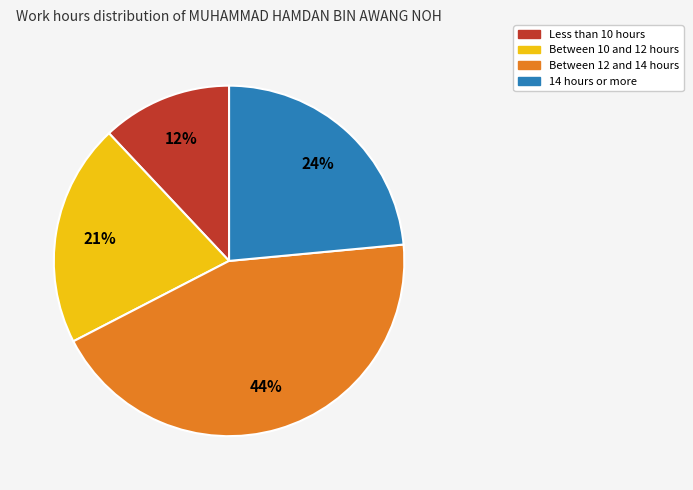

Does any single category account for the majority?

No